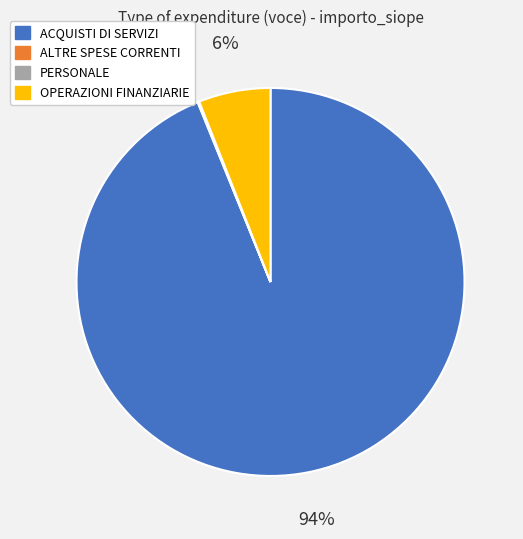

True or false: ACQUISTI DI SERVIZI accounts for 94% of the total.

True